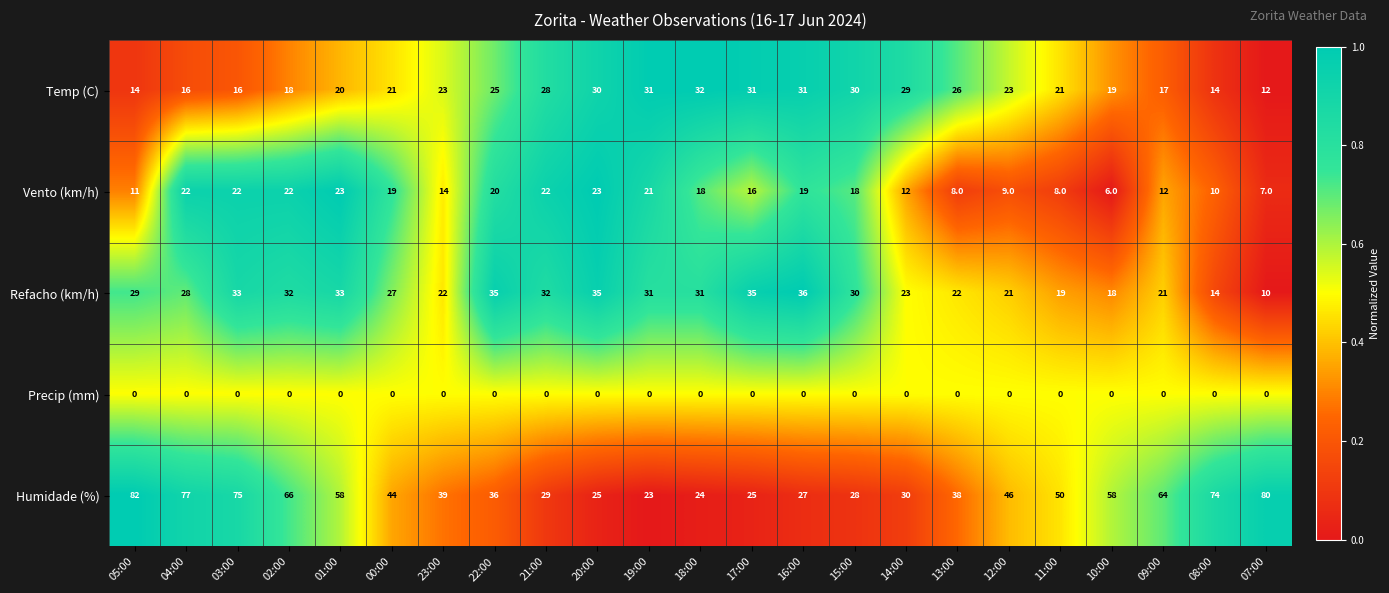

Which series has the widest spread of values?

Humidade (%)